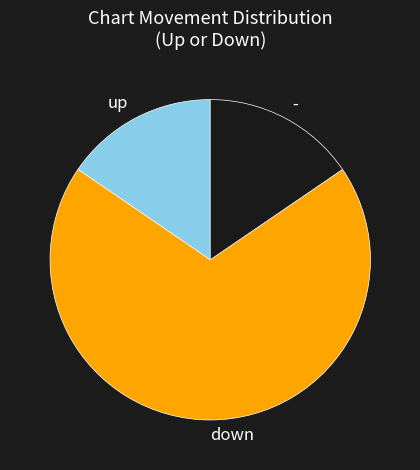

Is it true that down is 89% of the pie?

False